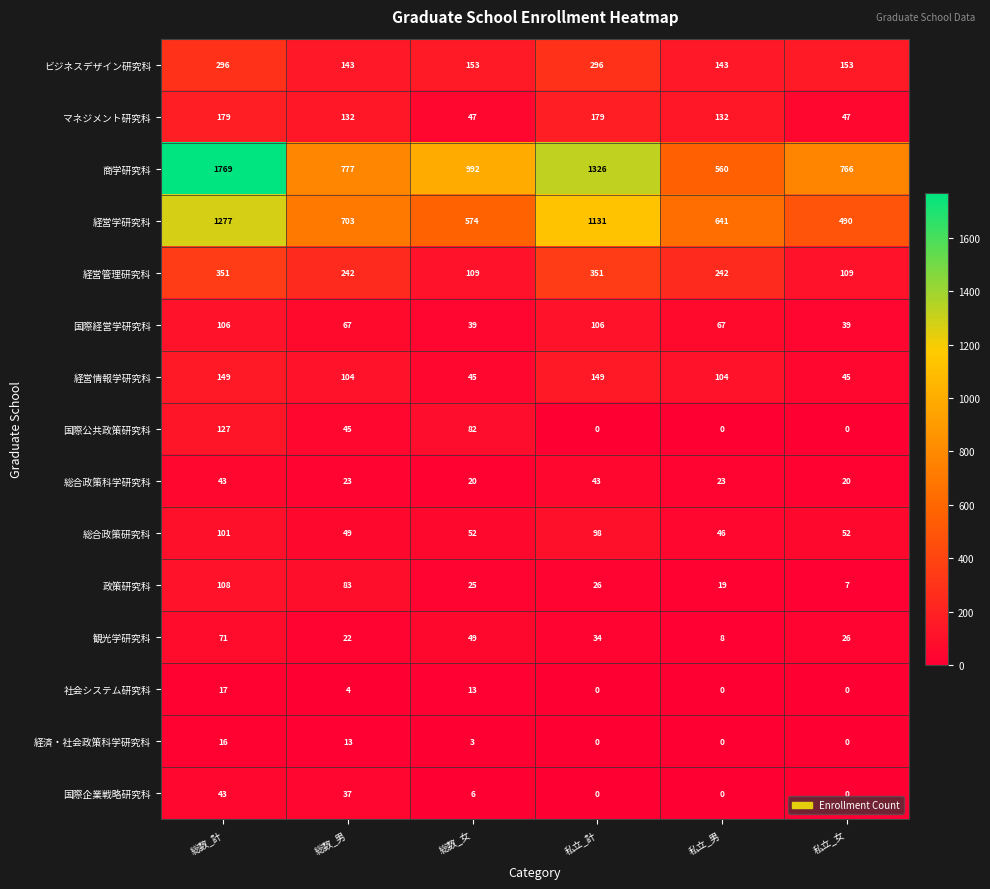

What is the average value of the 経営学研究科 series?

803